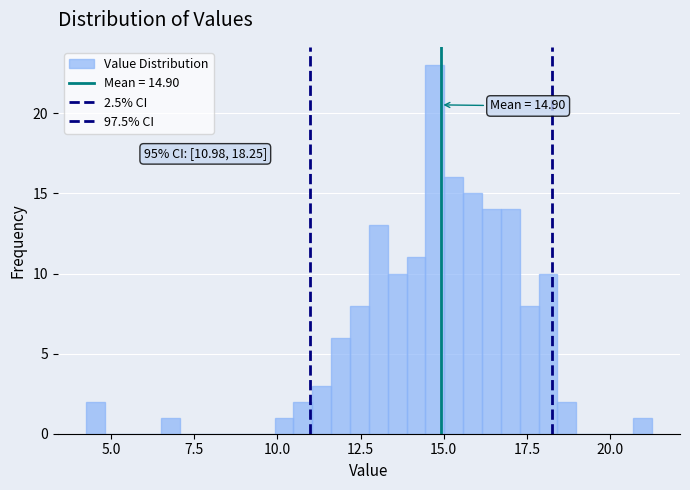

Read against the x-axis, roughly where is the centre of the tallest bar?

14.5